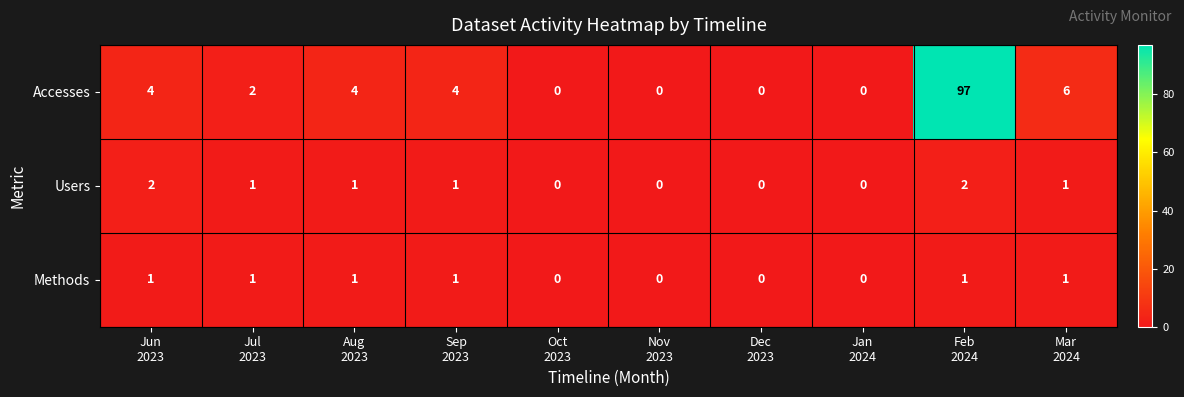

How many Methods values are between 0 and 1?

10